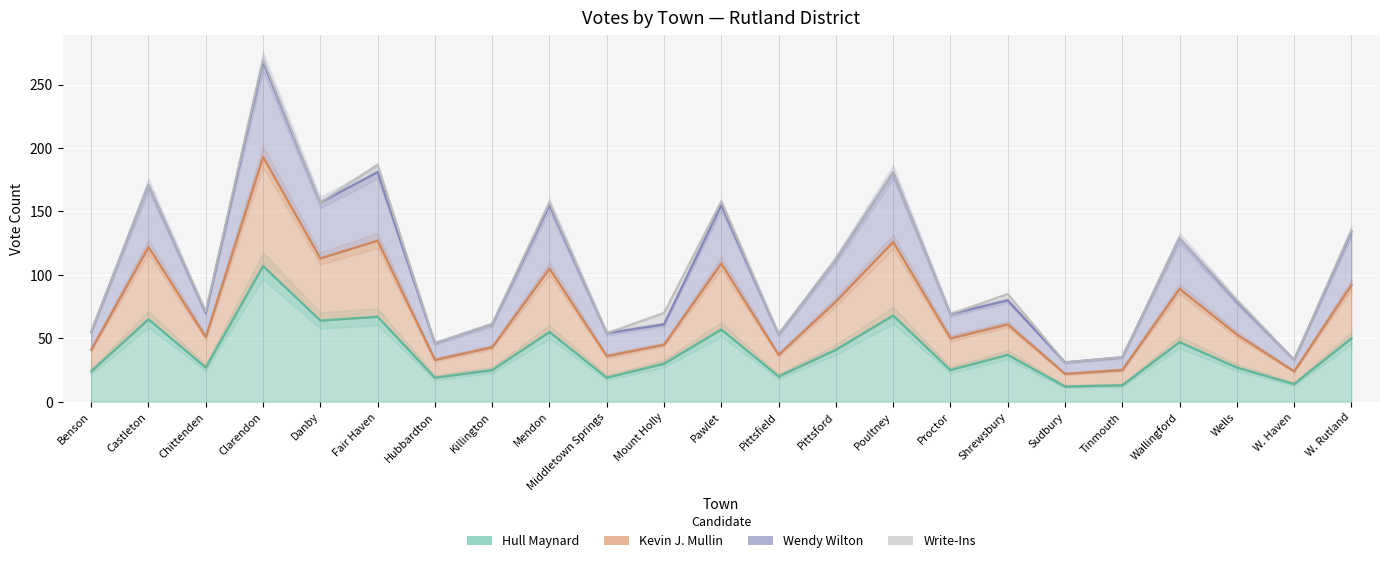

Which category has the lowest value across all series?

Sudbury